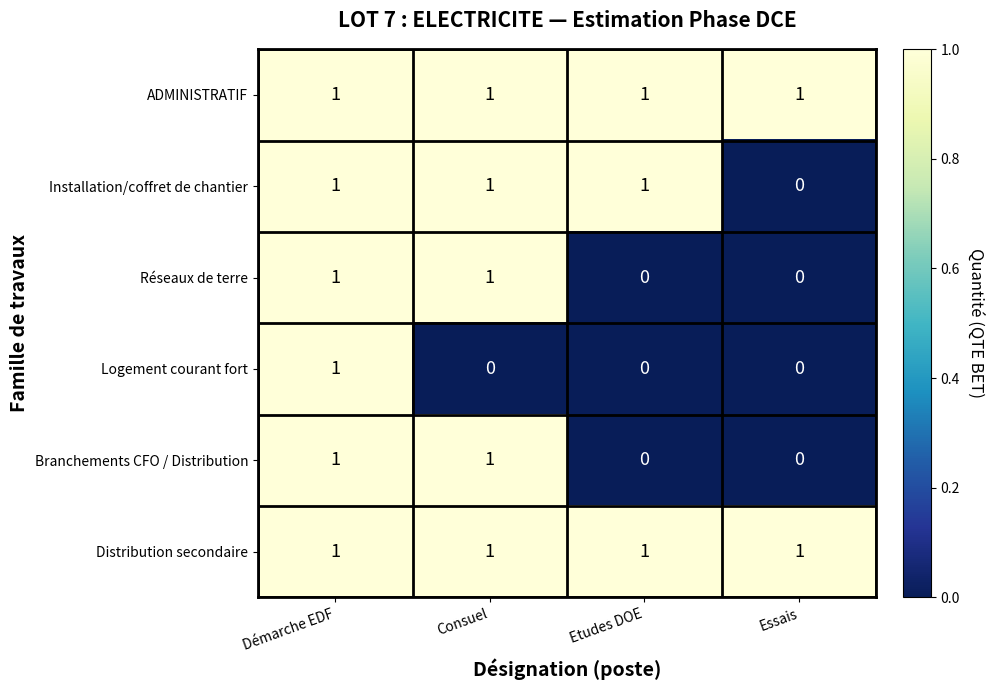

Is it true that Logement courant fort equals 2 at Démarche EDF?

False